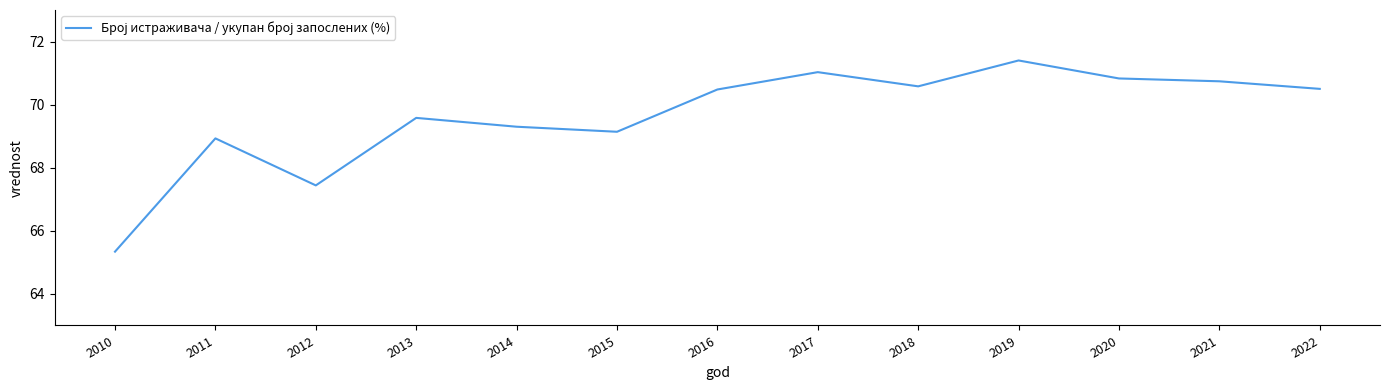

What is the difference between the maximum and second lowest values?

4.0